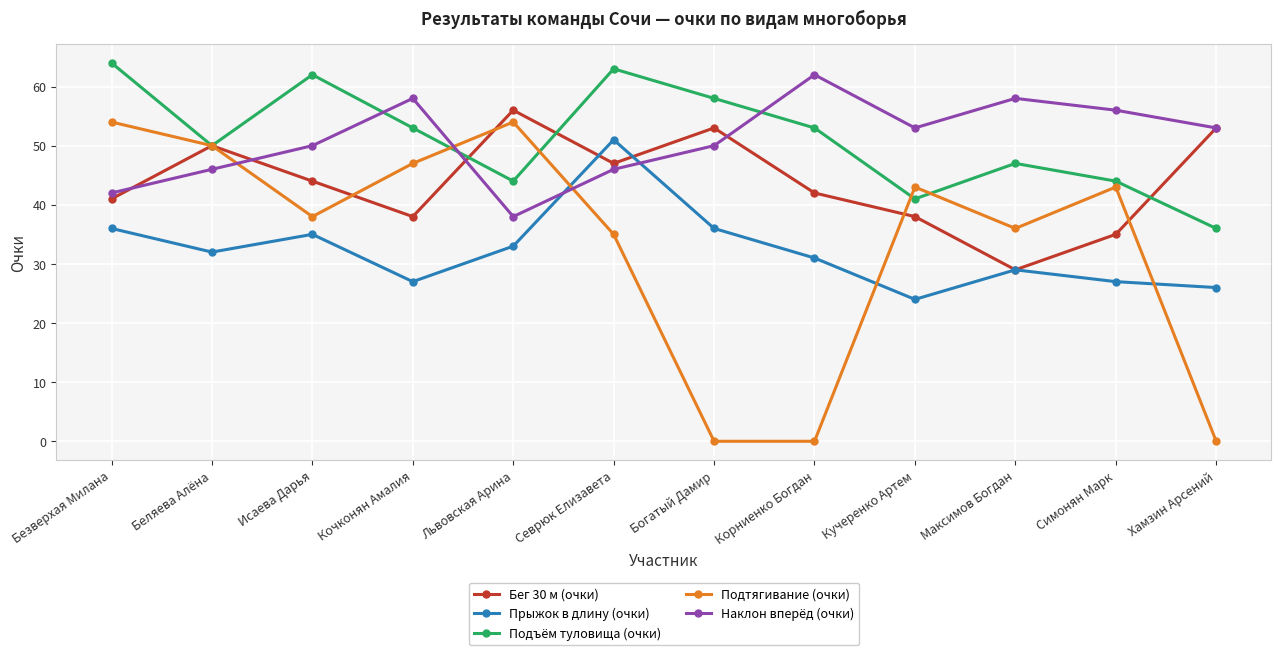

Which category has the highest value in the Прыжок в длину (очки) series?

Севрюк Елизавета